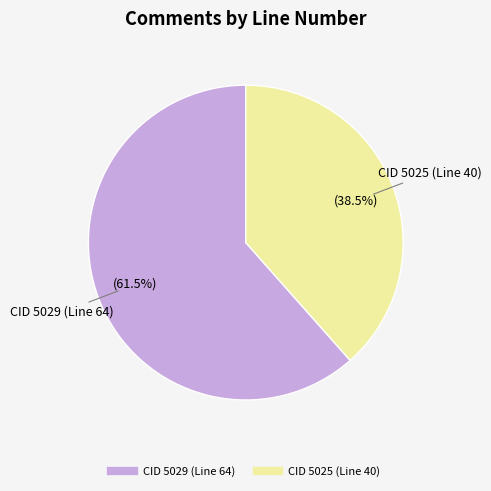

Is there any slice that represents more than half of the pie?

Yes